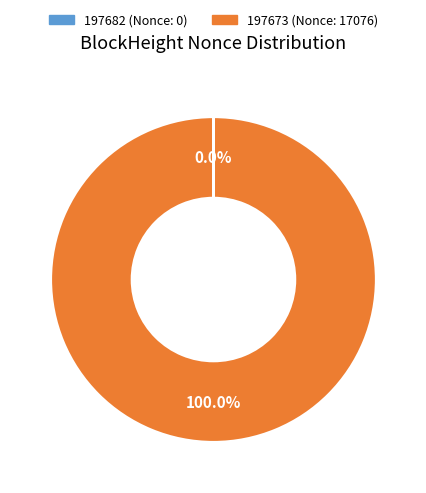

To the nearest percent, what percentage of the pie is 197673?

100%